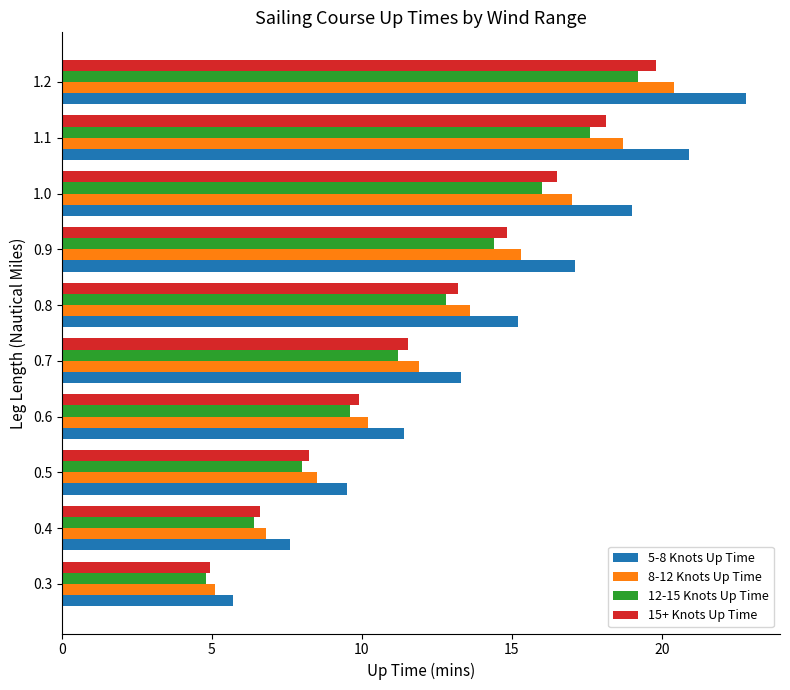

Rank the categories by 5-8 Knots Up Time value from highest to lowest.

1.2, 1.1, 1.0, 0.9, 0.8, 0.7, 0.6, 0.5, 0.4, 0.3